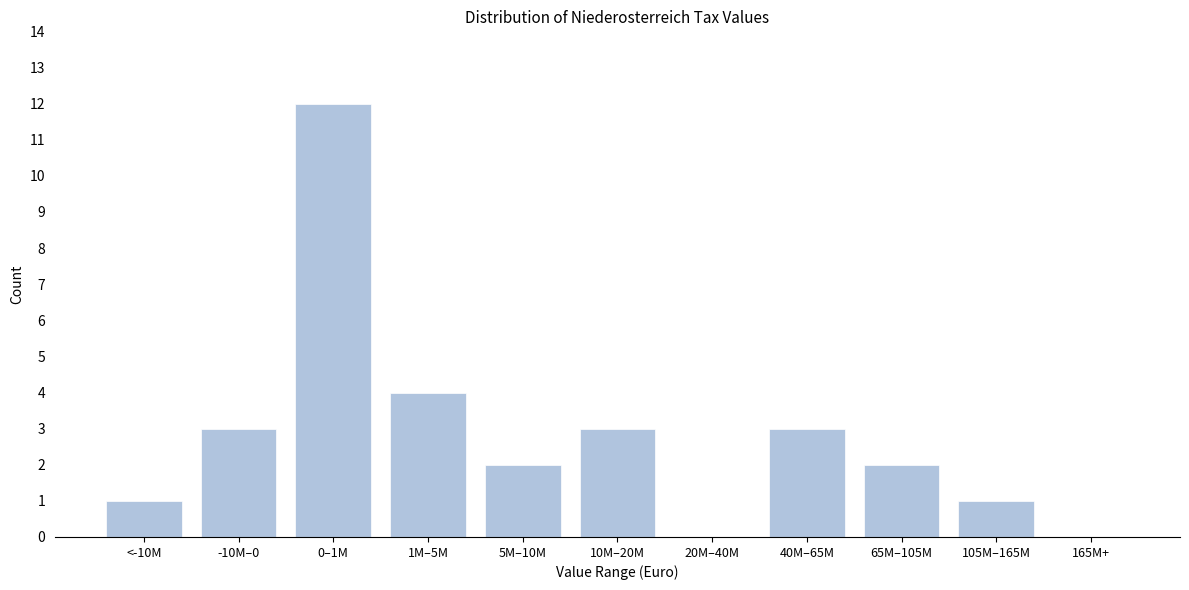

Reading left to right, extract all data points from this chart.

<-10M=1	-10M–0=3	0–1M=12	1M–5M=4	5M–10M=2	10M–20M=3	20M–40M=0	40M–65M=3	65M–105M=2	105M–165M=1	165M+=0